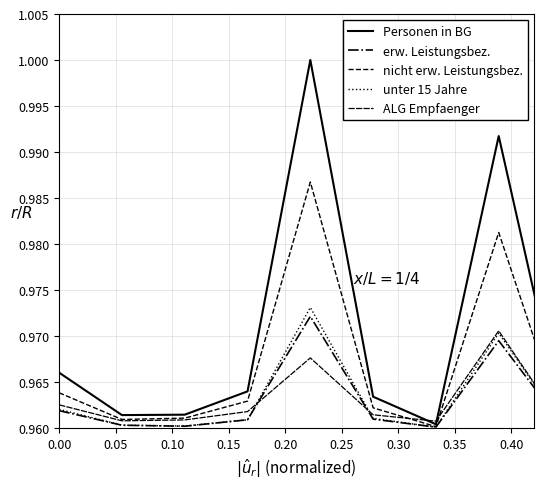

How many lines are shown in the chart?

5